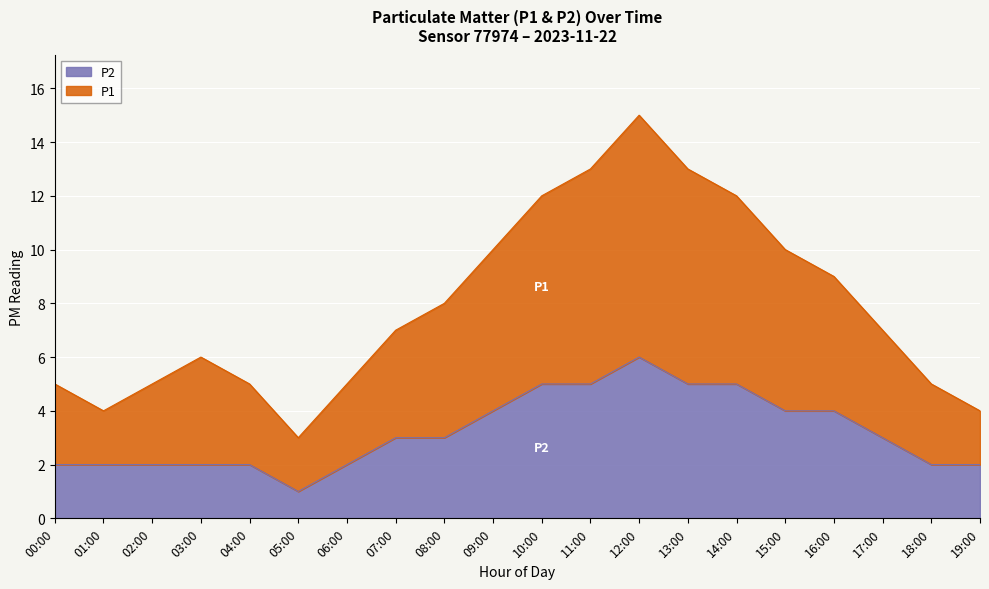

Rank the series by their average value, from highest to lowest.

P1, P2